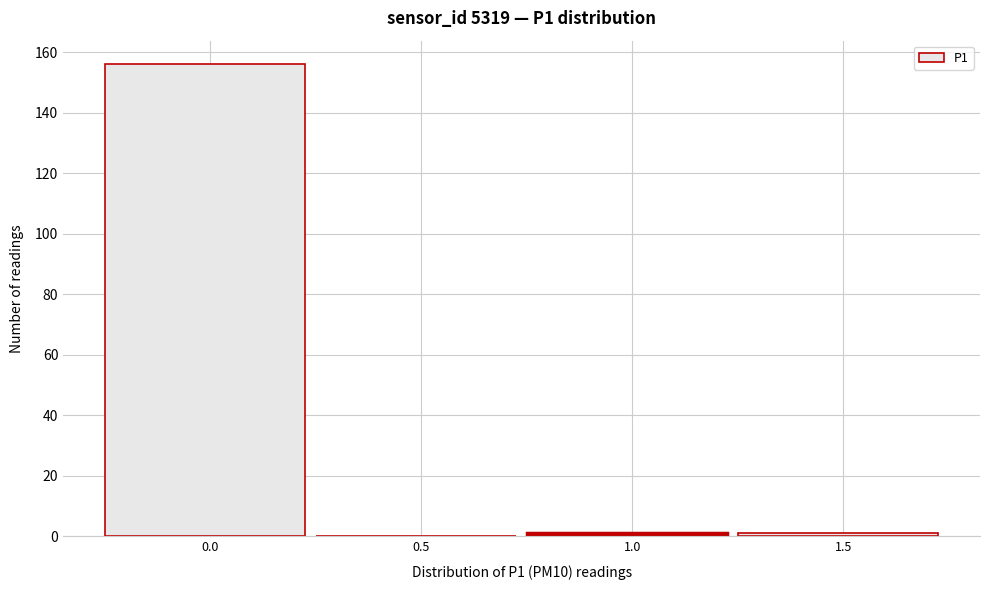

Reading left to right, what are all the values shown in this chart?

0.0=156	0.5=0	1.0=1	1.5=1